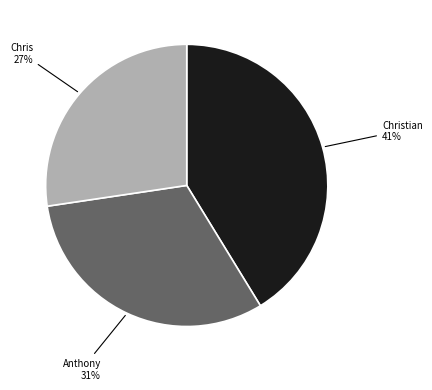

To the nearest percent, what is the average slice percentage?

33%